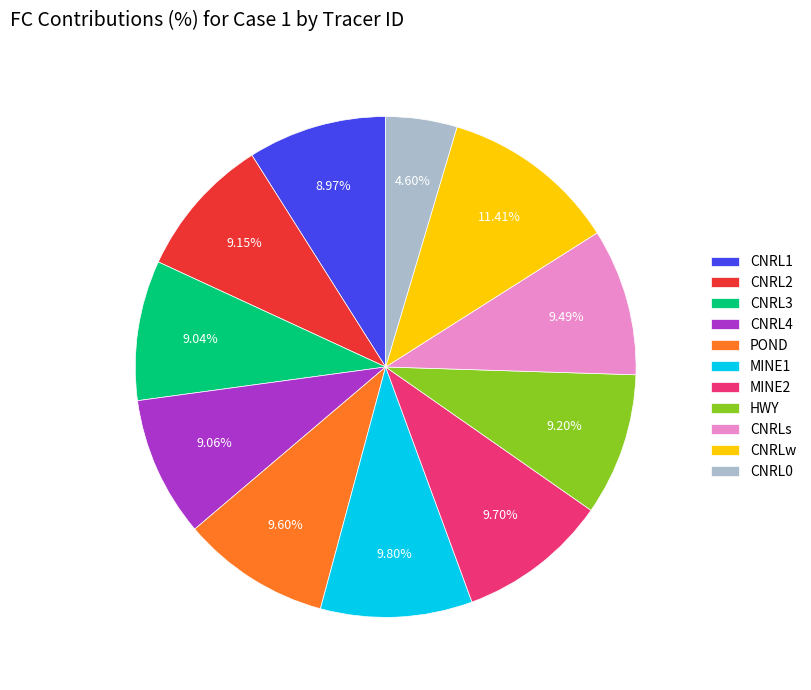

How many slices are in this pie chart?

11